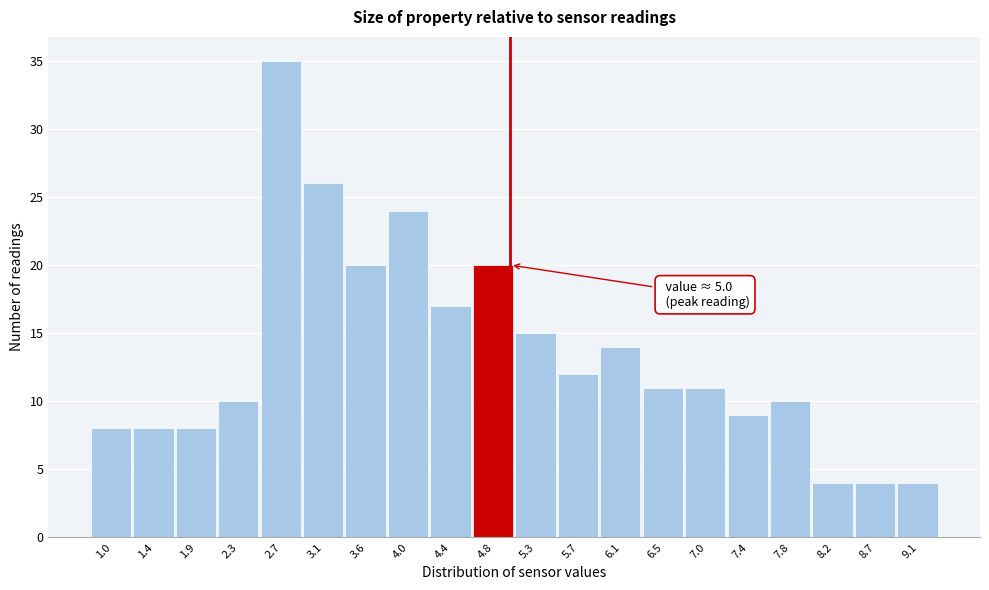

Over which range of the x-axis is the bar tallest?

2.500 to 2.925